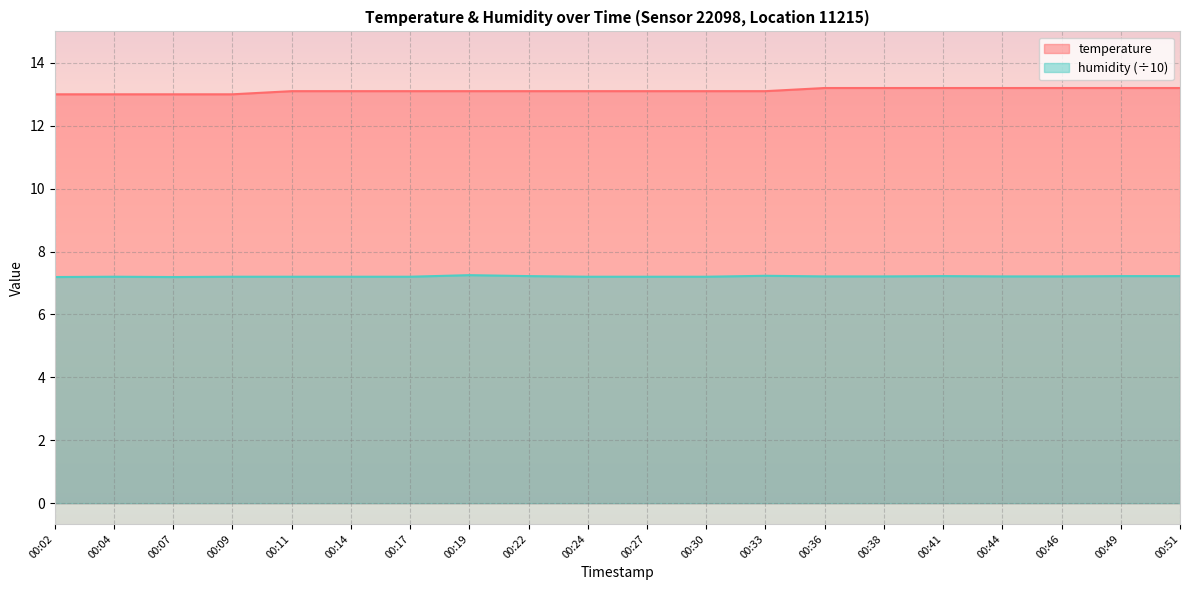

What is the highest value of the humidity series?

7.2